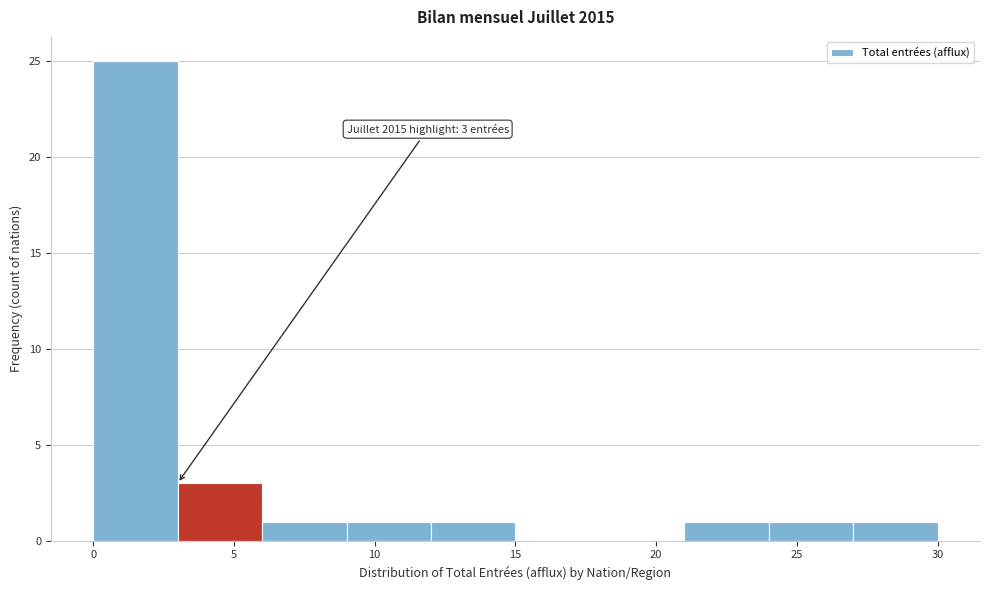

Over which range of the x-axis is the bar tallest?

0 to 3